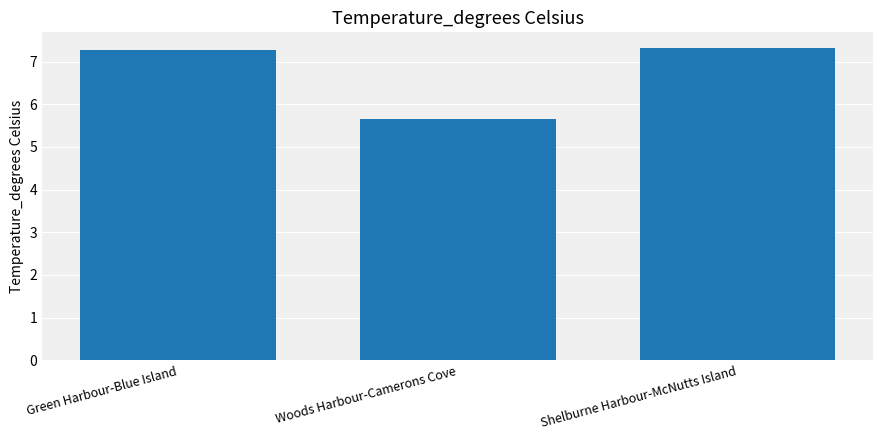

The chart shows a value of 7.3 at Shelburne Harbour-McNutts Island. True or false?

True